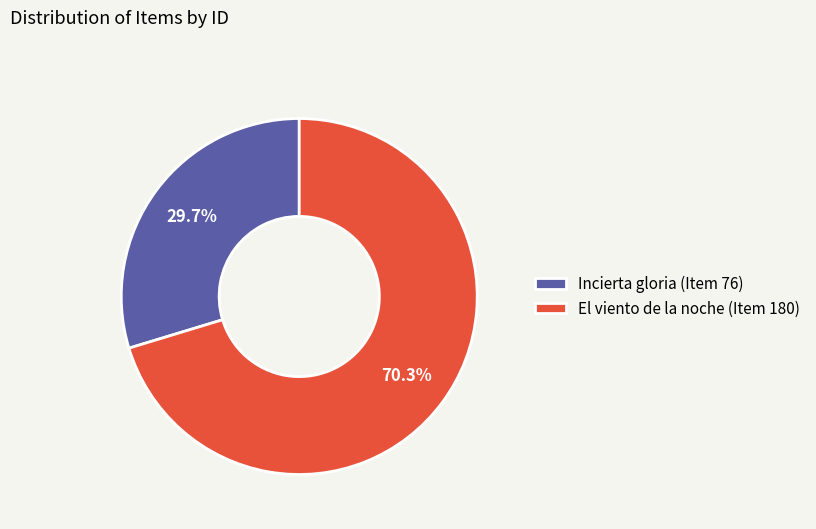

How many slices are in this pie chart?

2